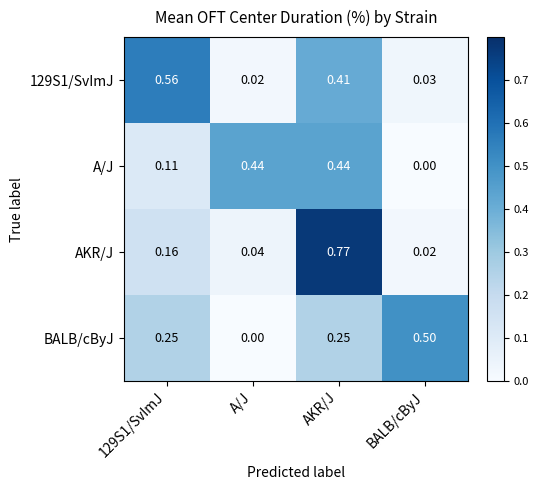

Rank the series at 129S1/SvImJ from highest to lowest value.

129S1/SvImJ, BALB/cByJ, AKR/J, A/J